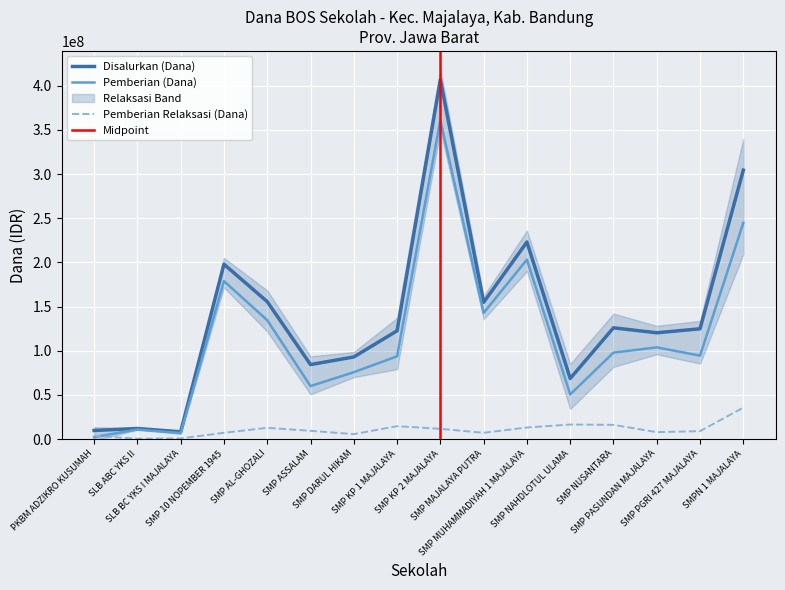

Which has a higher value, SLB ABC YKS II or SMP MUHAMMADIYAH 1 MAJALAYA?

SMP MUHAMMADIYAH 1 MAJALAYA